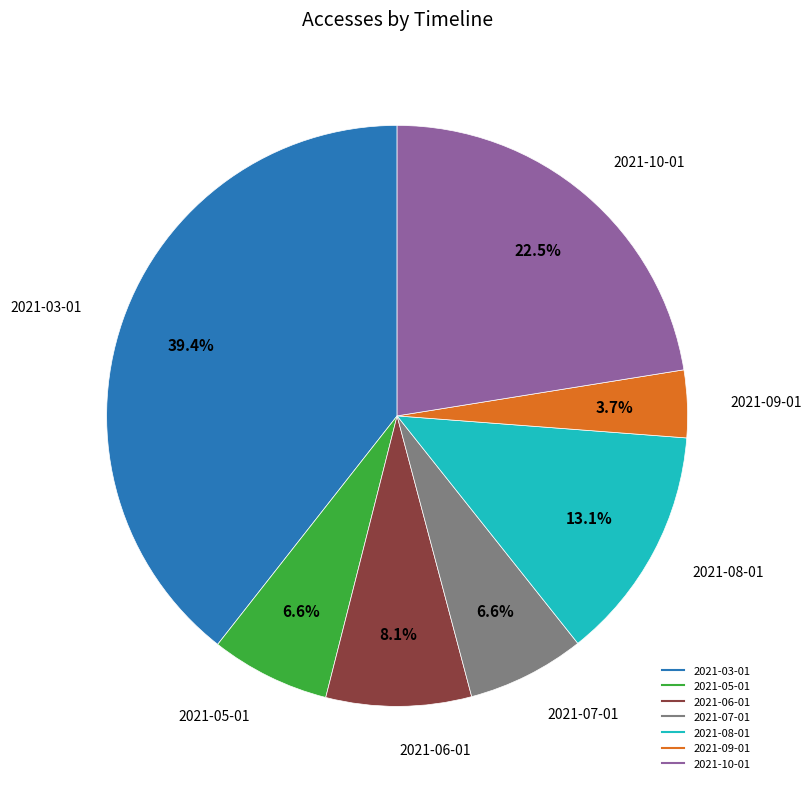

Combined, what portion of the pie is 2021-03-01 and 2021-05-01?

46.0%